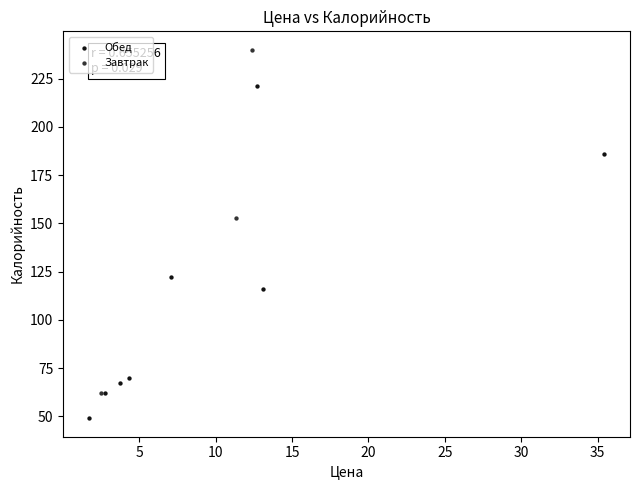

Which series reaches the maximum Y coordinate?

Завтрак